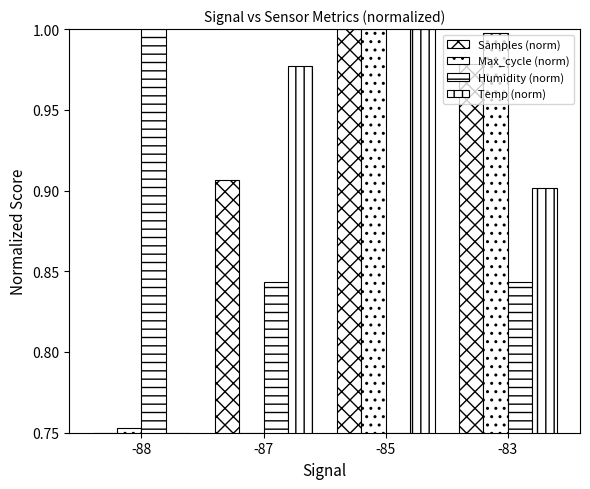

At which category is the sum across all series the highest?

-85